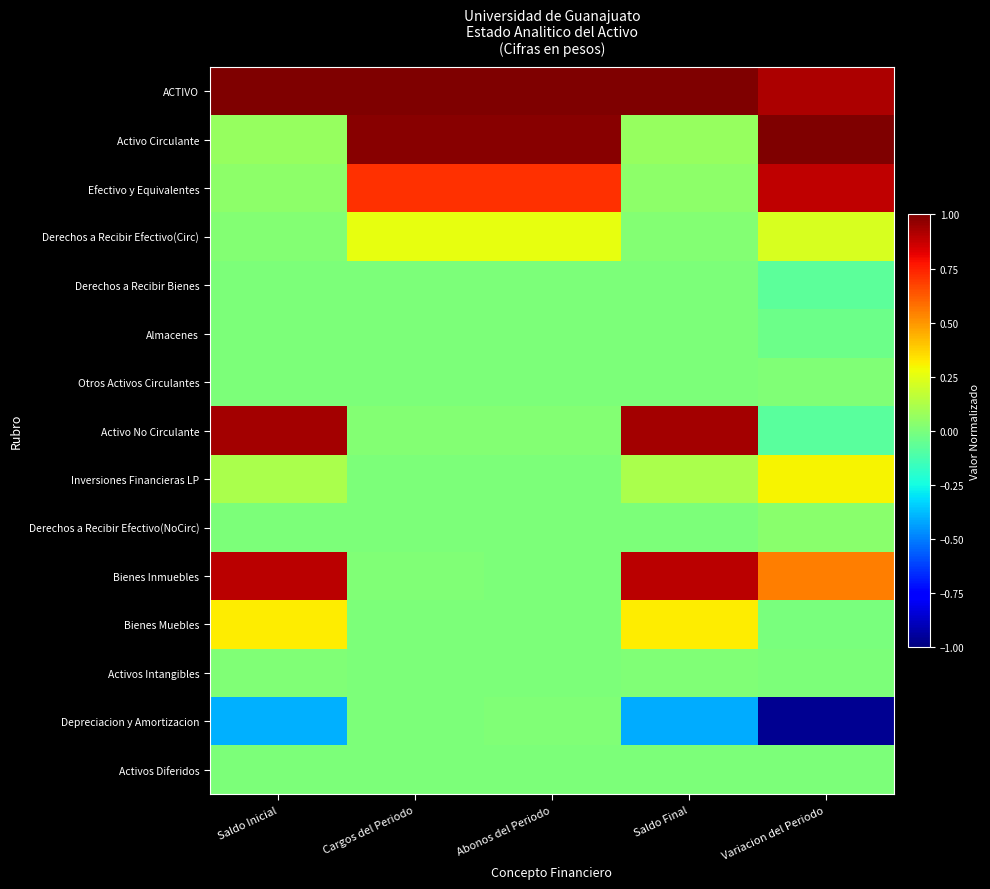

What is the minimum value shown in the chart?

-1.0